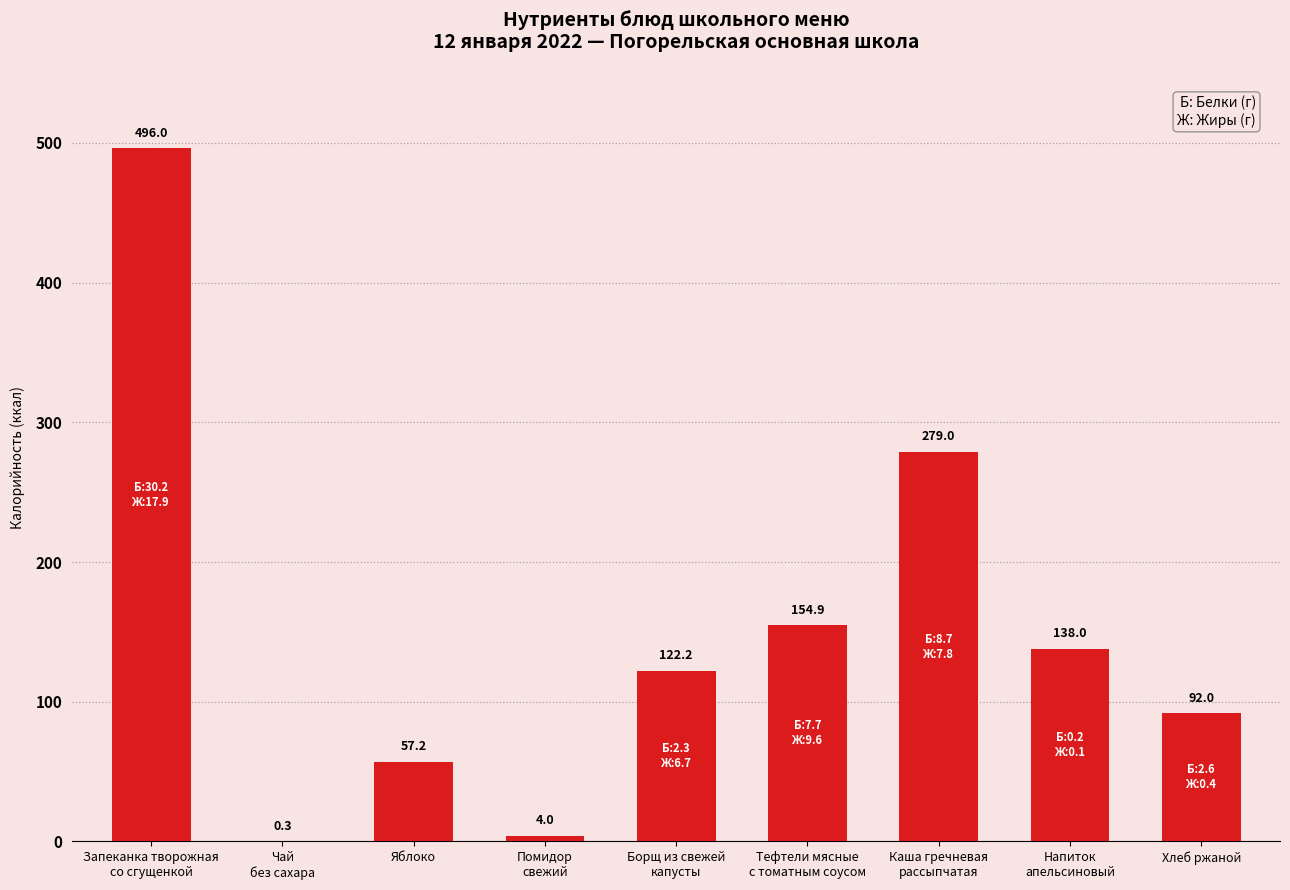

Are the bars grouped side by side (vs. stacked)?

No